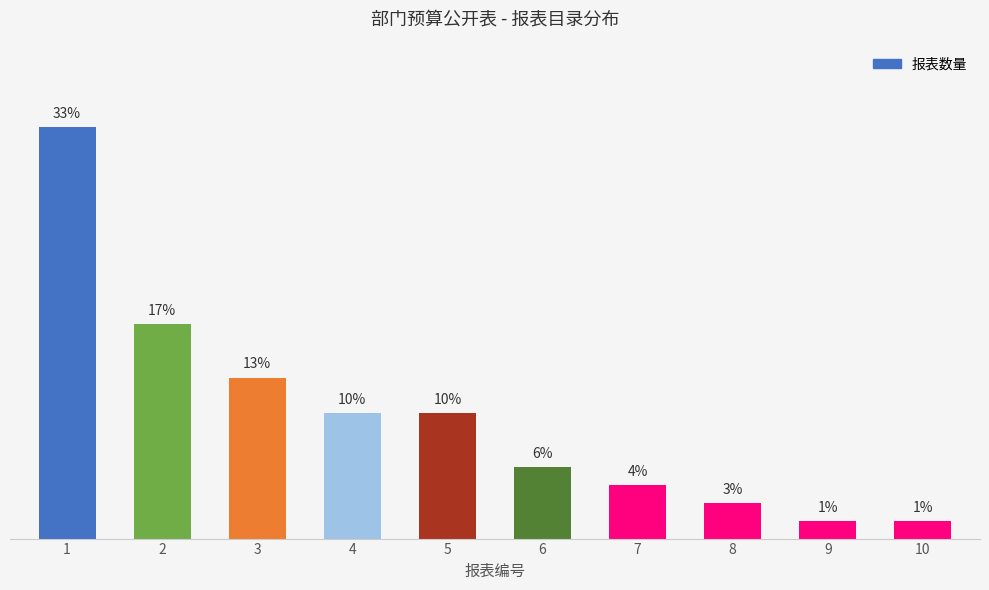

Are the bars horizontal?

No